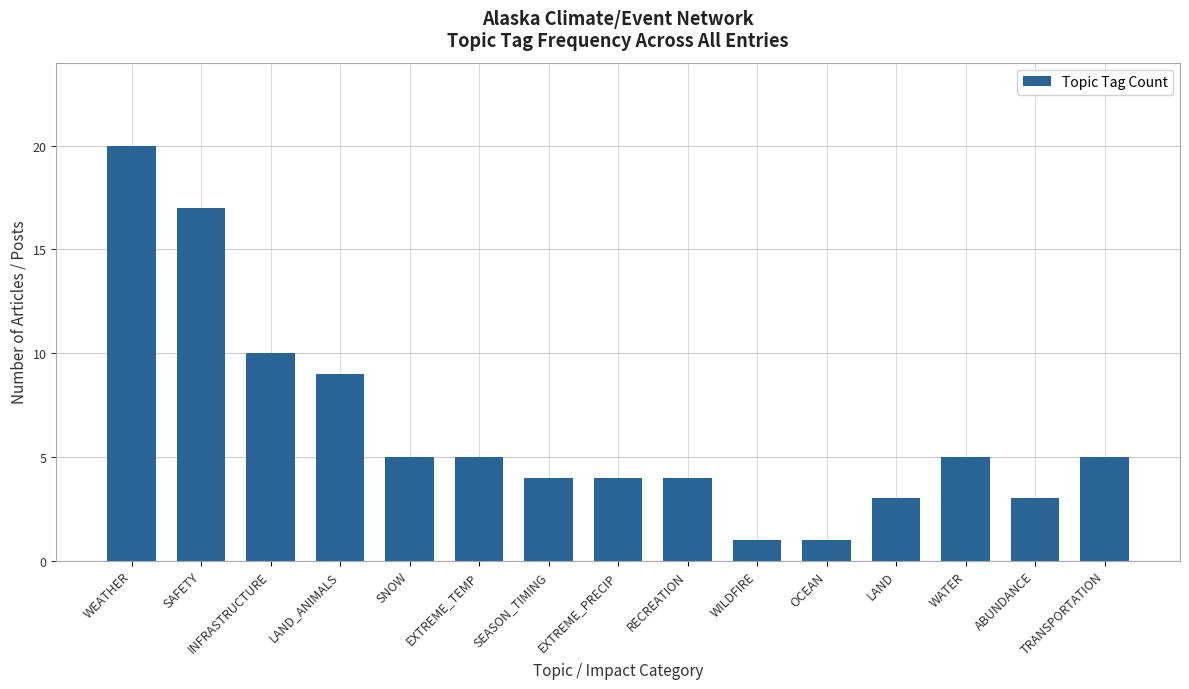

The chart shows a value of 27 at WEATHER. True or false?

False